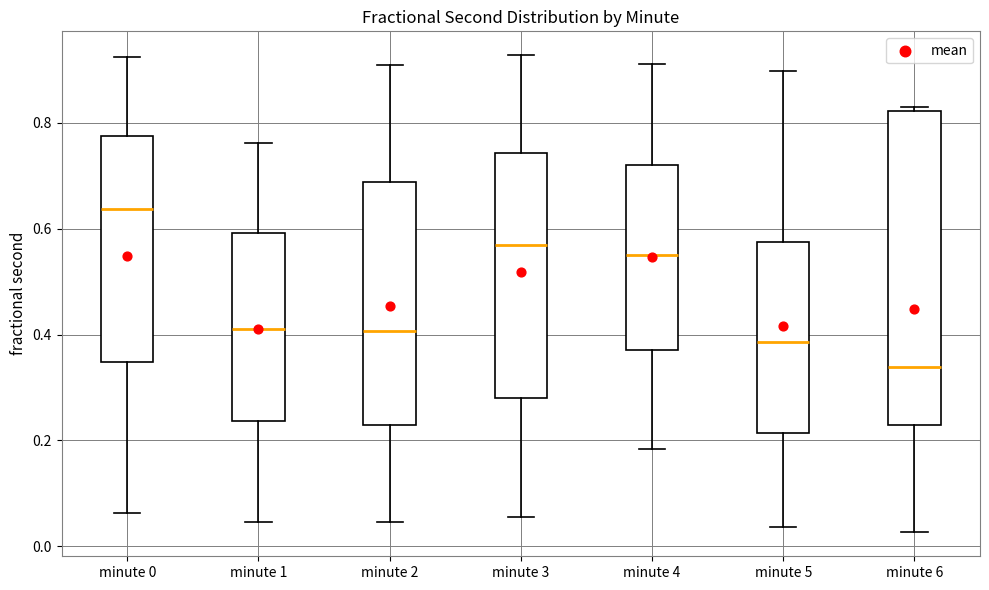

Comparing the boxes themselves (not the whiskers), which one is the tallest?

minute 6